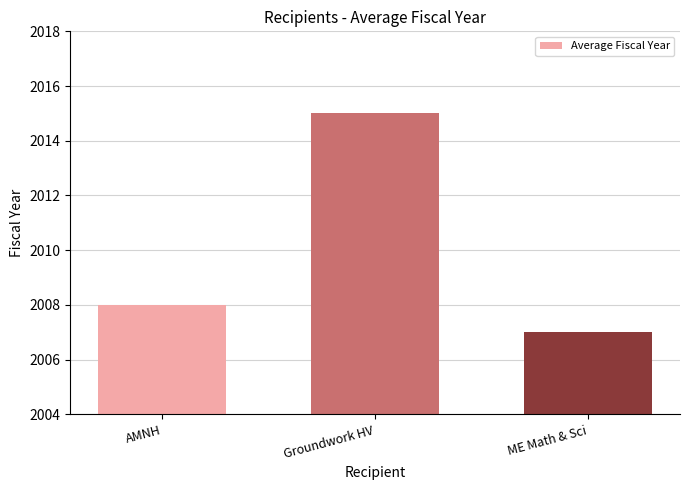

Does the chart contain stacked bars?

No